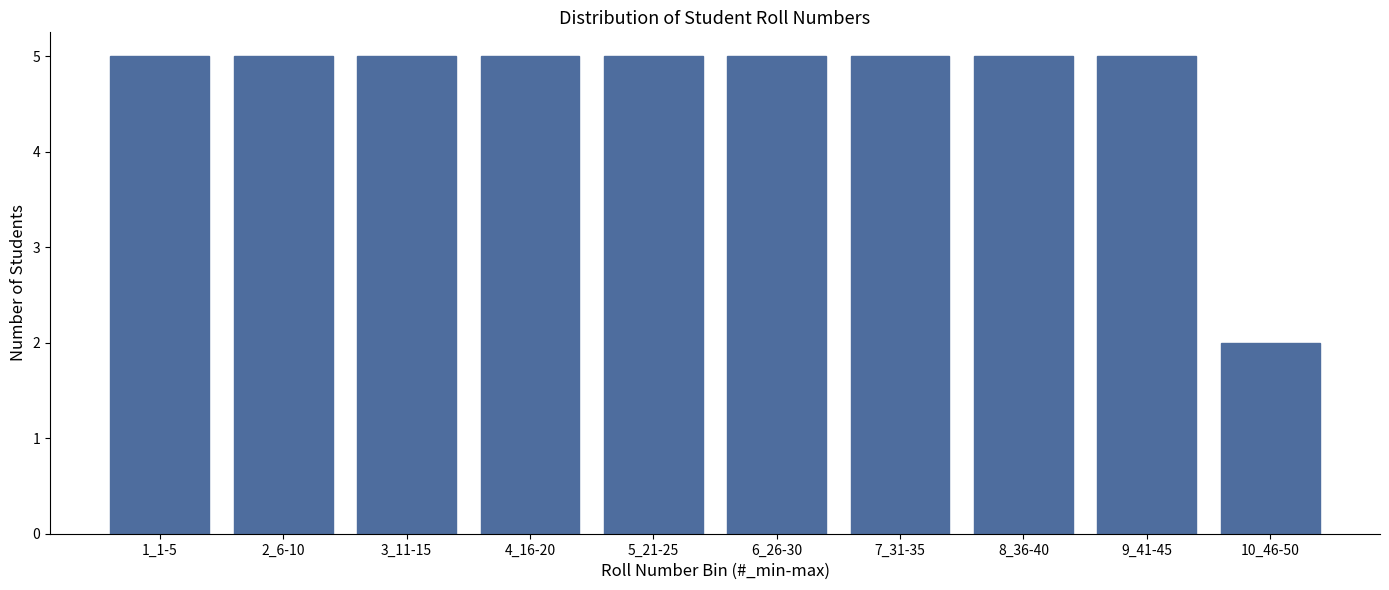

Reading left to right, what are all the values shown in this chart?

5	5	5	5	5	5	5	5	5	2